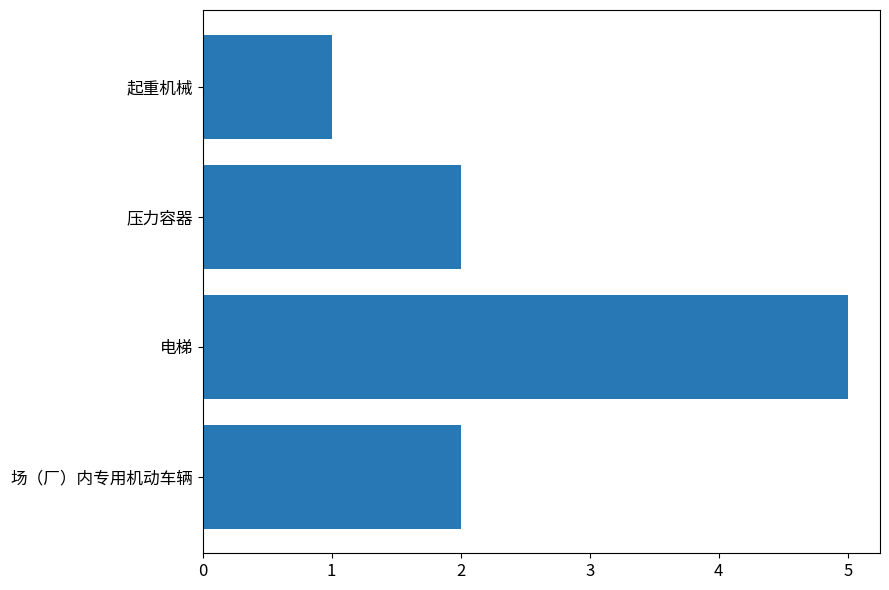

Count the number of data series in this chart.

1